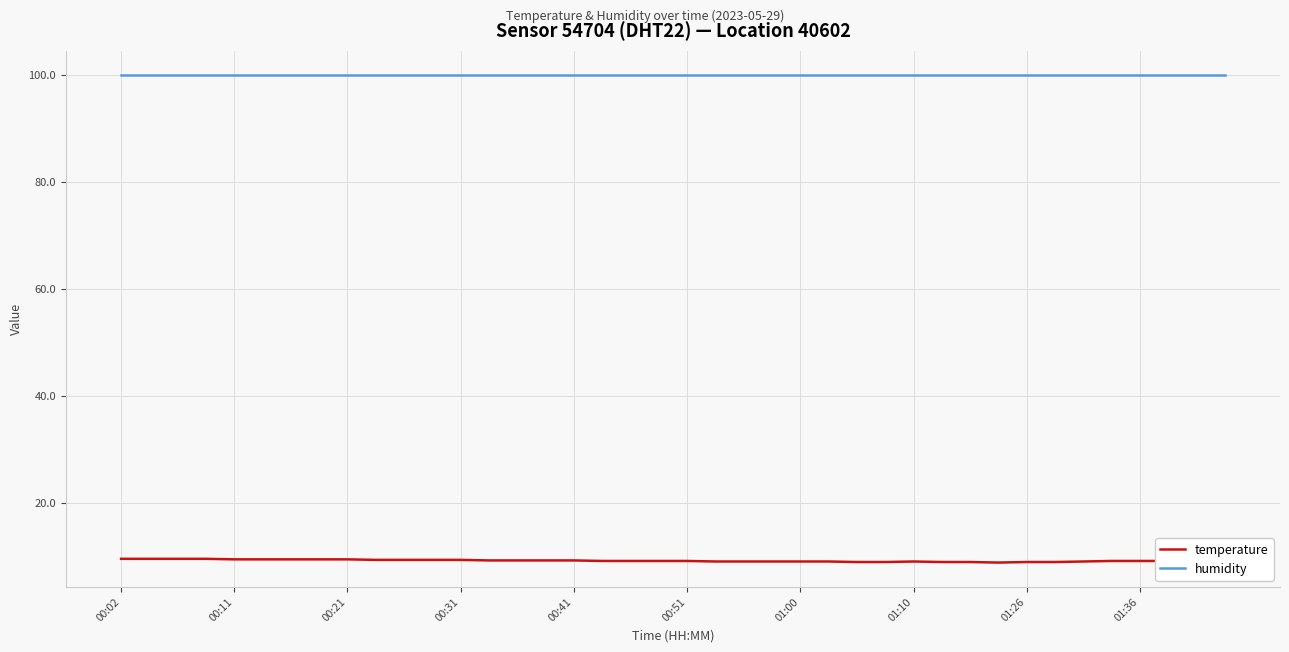

What is the lowest value of the temperature series?

8.9